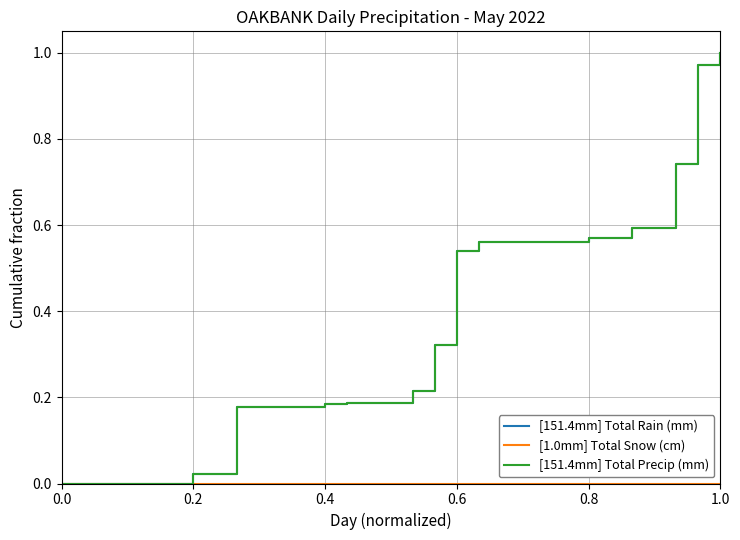

Which series has the largest range (max minus min)?

[151.4mm] Total Rain (mm)